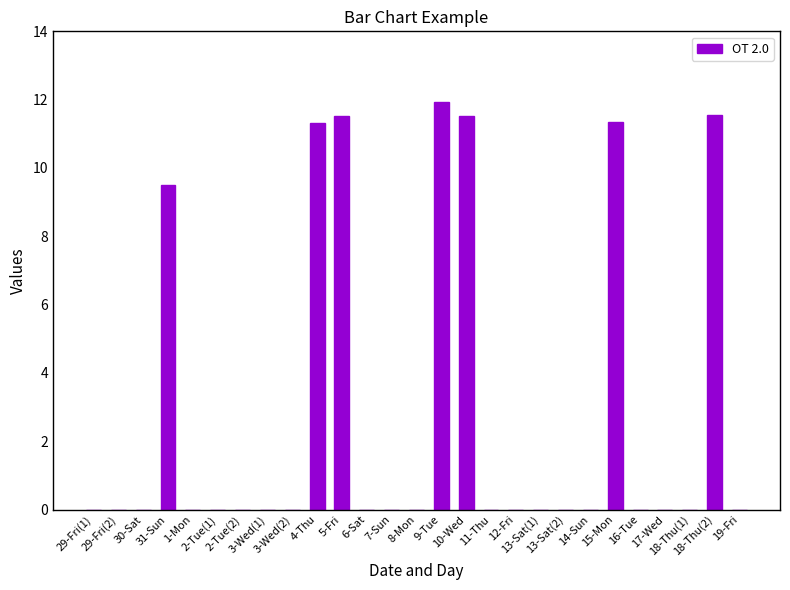

What is the greatest value displayed?

11.9